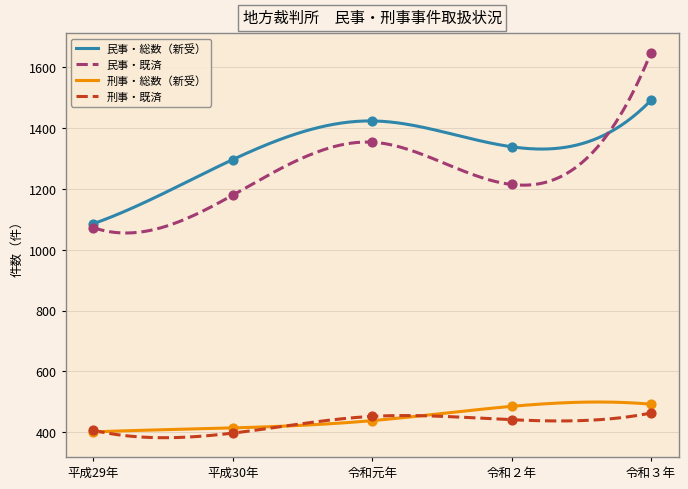

Is the value of 民事・既済 at 平成30年 greater than the value of 民事・総数（新受） at 平成29年?

Yes